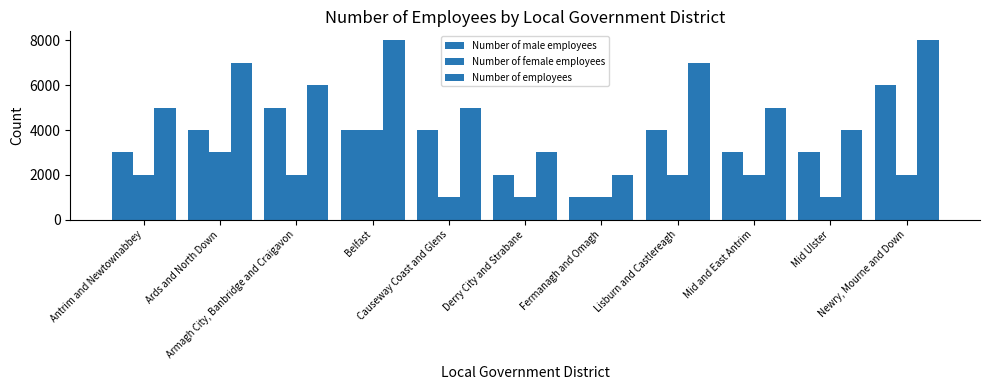

How many data points does each series have?

11